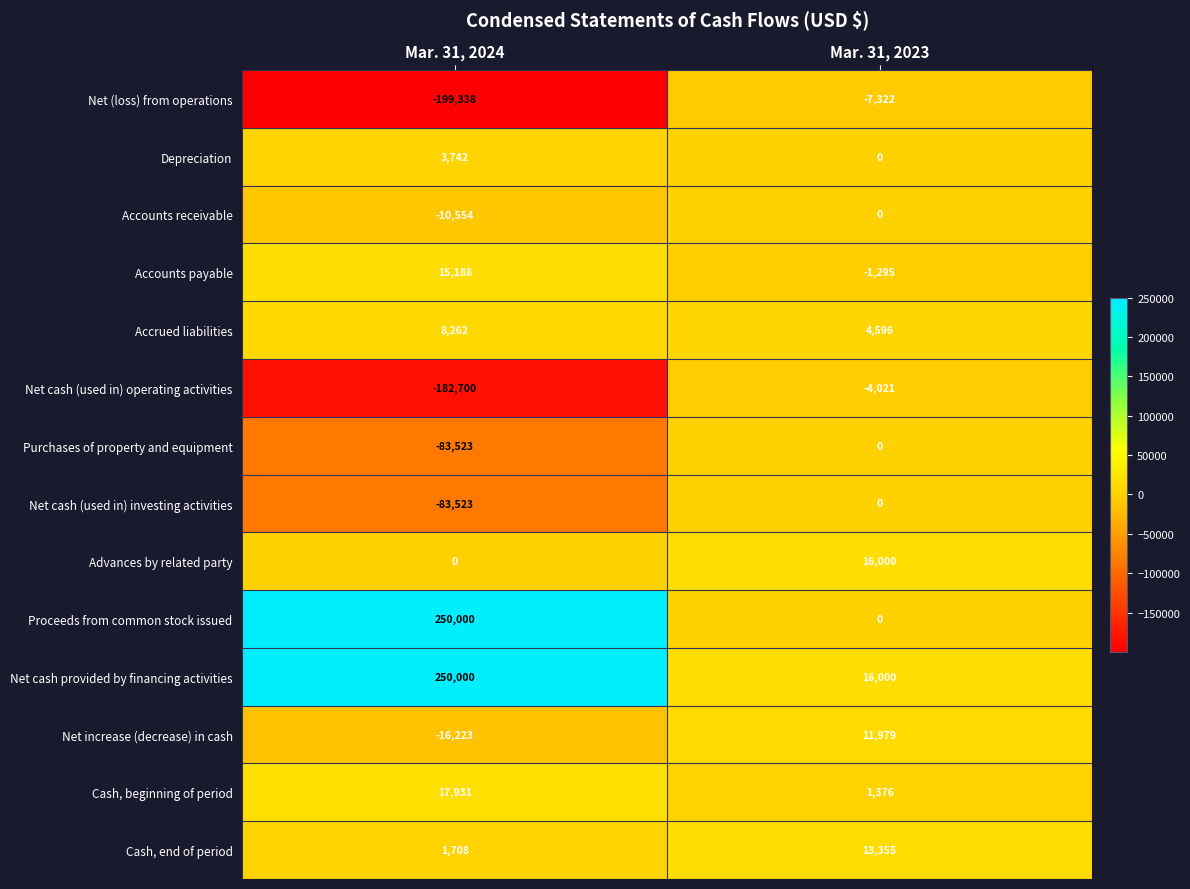

Reading left to right, list all the values displayed in this chart.

Net (loss) from operations: Mar. 31, 2024=-199338	Mar. 31, 2023=-7322
Depreciation: Mar. 31, 2024=3742	Mar. 31, 2023=0
Accounts receivable: Mar. 31, 2024=-10554	Mar. 31, 2023=0
Accounts payable: Mar. 31, 2024=15188	Mar. 31, 2023=-1295
Accrued liabilities: Mar. 31, 2024=8262	Mar. 31, 2023=4596
Net cash (used in) operating activities: Mar. 31, 2024=-182700	Mar. 31, 2023=-4021
Purchases of property and equipment: Mar. 31, 2024=-83523	Mar. 31, 2023=0
Net cash (used in) investing activities: Mar. 31, 2024=-83523	Mar. 31, 2023=0
Advances by related party: Mar. 31, 2024=0	Mar. 31, 2023=16000
Proceeds from common stock issued: Mar. 31, 2024=250000	Mar. 31, 2023=0
Net cash provided by financing activities: Mar. 31, 2024=250000	Mar. 31, 2023=16000
Net increase (decrease) in cash: Mar. 31, 2024=-16223	Mar. 31, 2023=11979
Cash, beginning of period: Mar. 31, 2024=17931	Mar. 31, 2023=1376
Cash, end of period: Mar. 31, 2024=1708	Mar. 31, 2023=13355